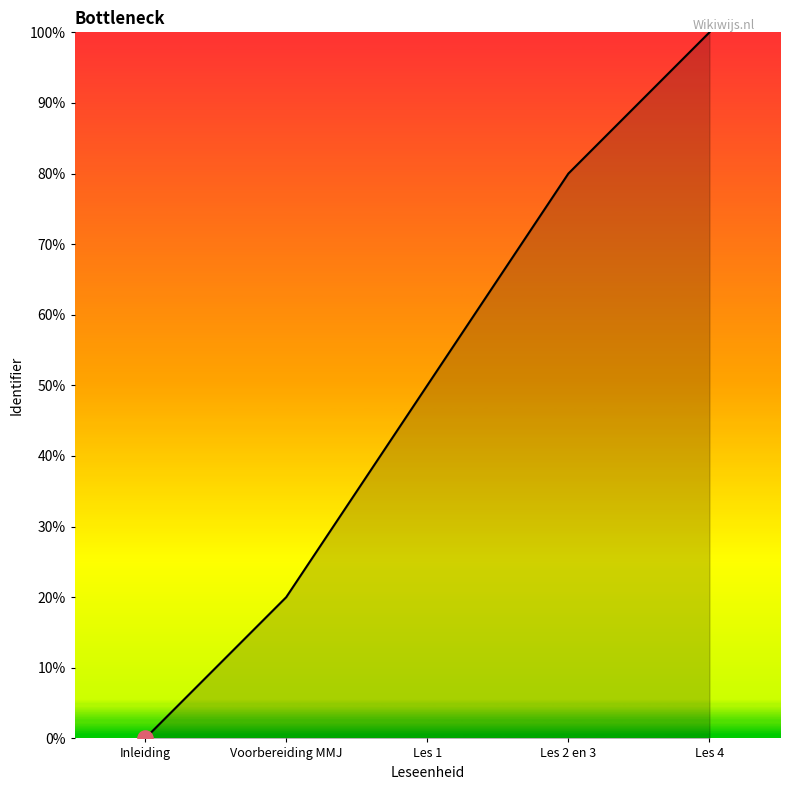

Between Les 1 and Inleiding, which is larger?

Les 1